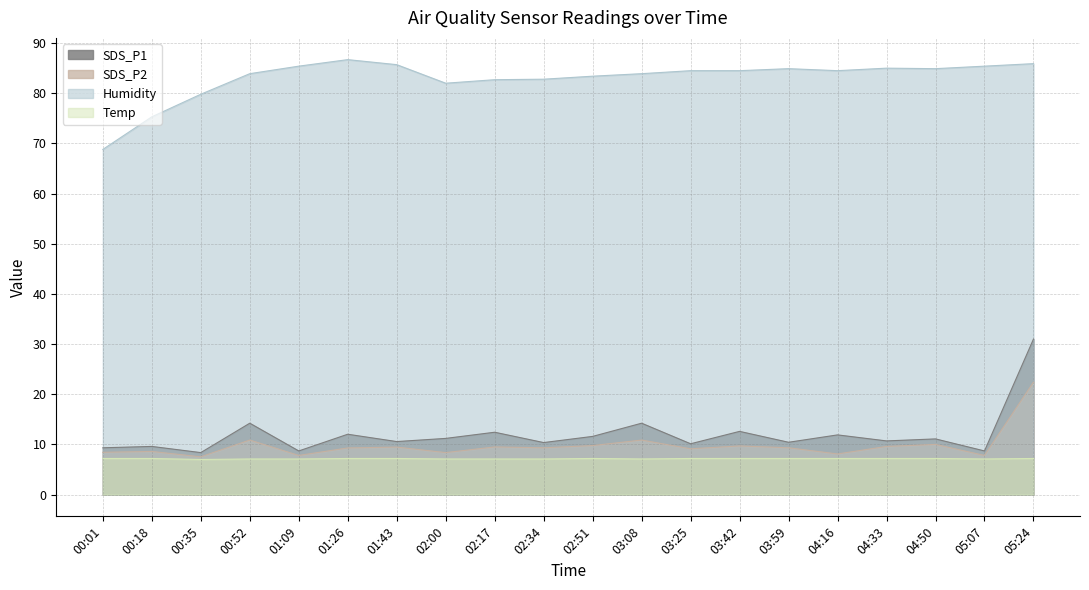

How many interior local peaks does the SDS_P1 series have?

8